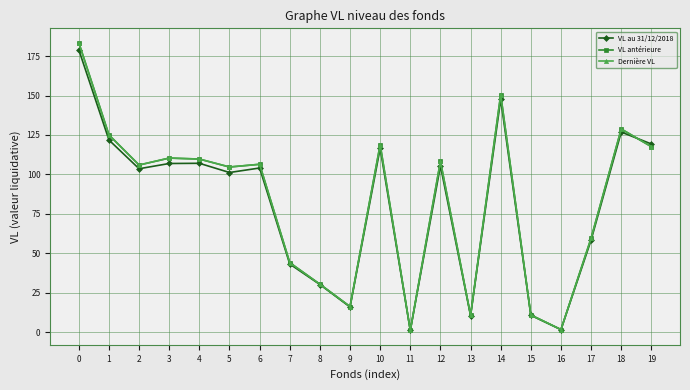

What is the maximum value for Dernière VL?

183.5